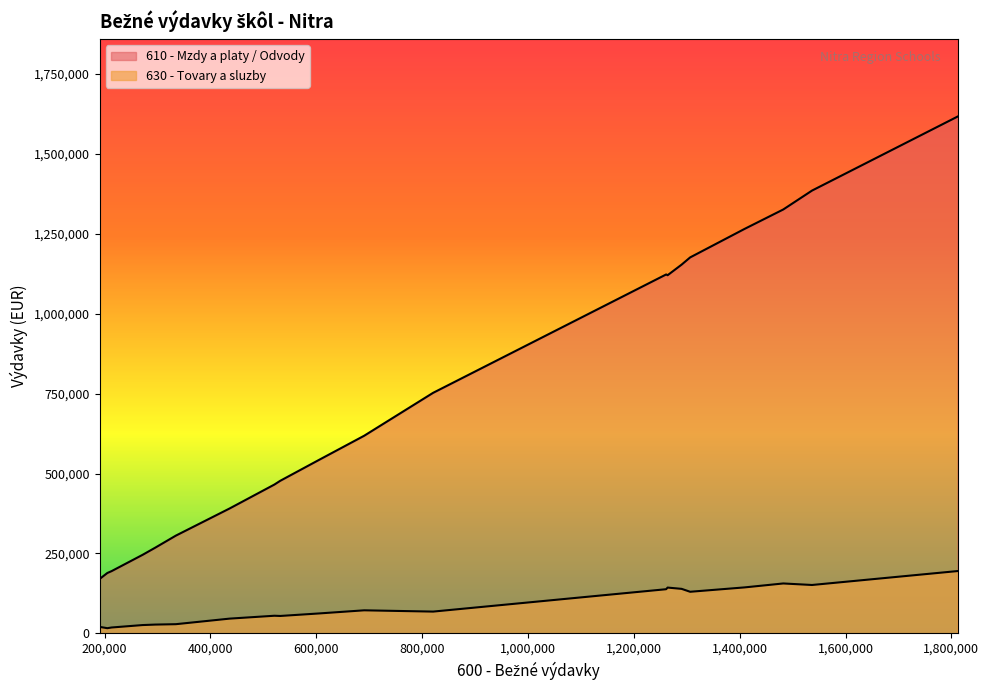

Does the chart display data point markers on the line(s)?

No